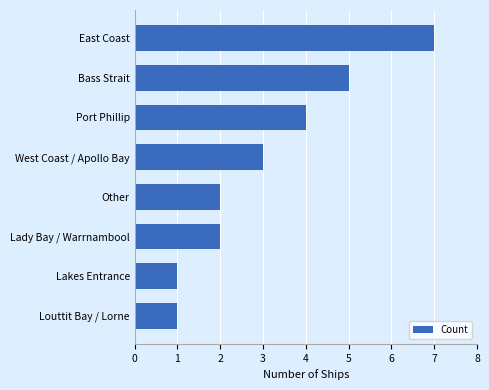

What is the smallest value displayed?

1